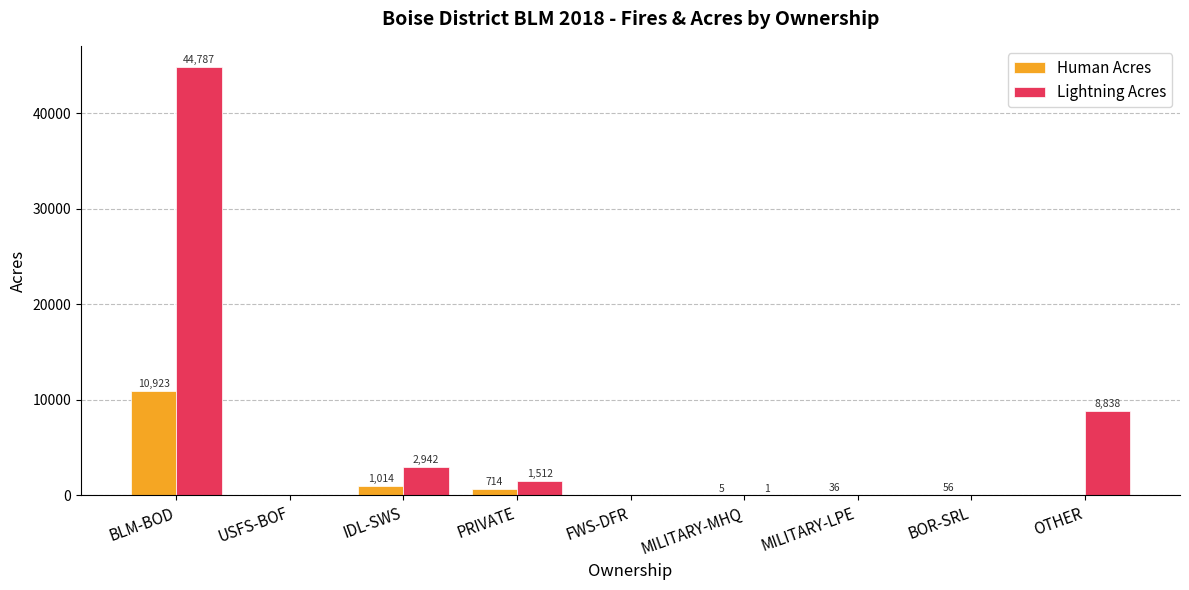

What is the sum of all Lightning Acres values?

58080.0